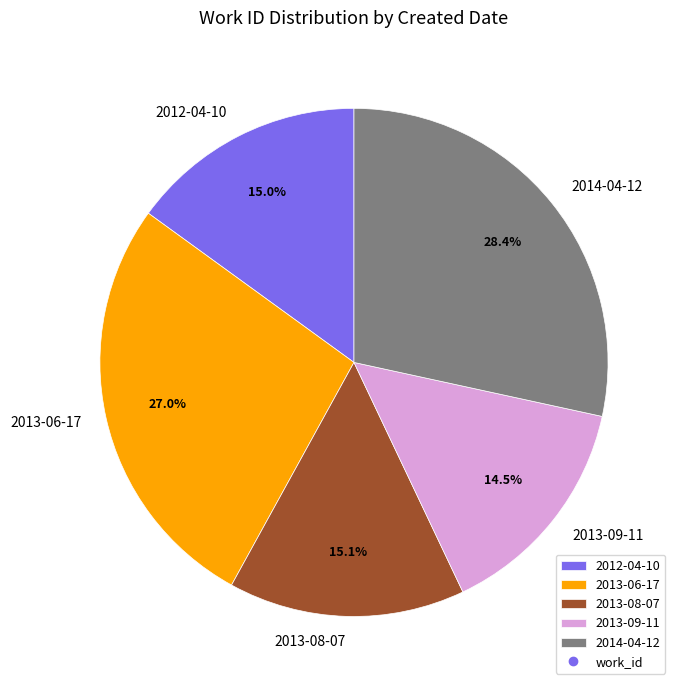

Between 2013-06-17 and 2014-04-12, which is larger?

2014-04-12